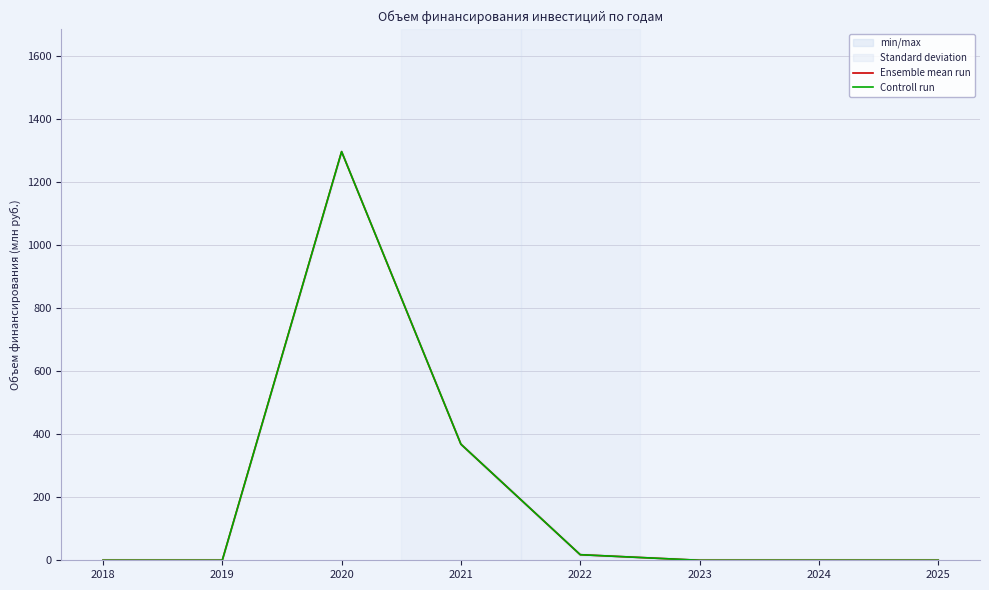

Reading left to right, transcribe all the data shown in this chart.

Ensemble mean run: 2018=0.0	2019=0.0	2020=1296.7	2021=368.3	2022=17.7	2023=0.0	2024=0.0	2025=0.0
Controll run: 2018=0.0	2019=0.0	2020=1296.7	2021=368.3	2022=17.7	2023=0.0	2024=0.0	2025=0.0